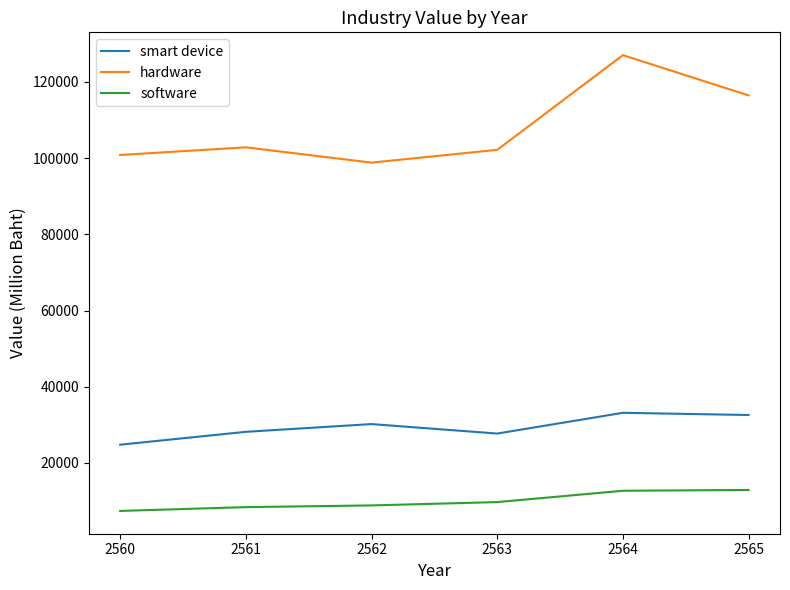

True or false: software has a value of 14129.2 at 2563.

False